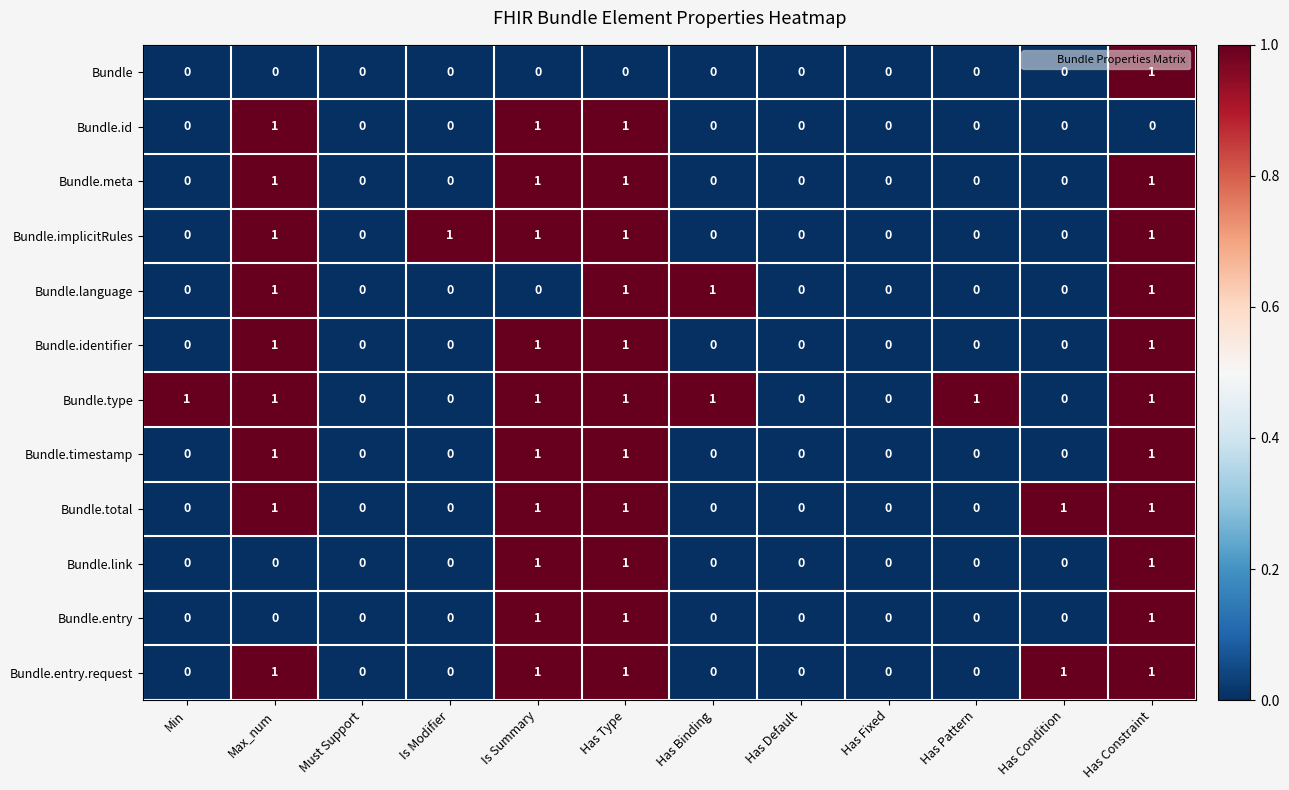

Between Must Support and Is Modifier, which series saw the biggest shift?

Bundle.implicitRules